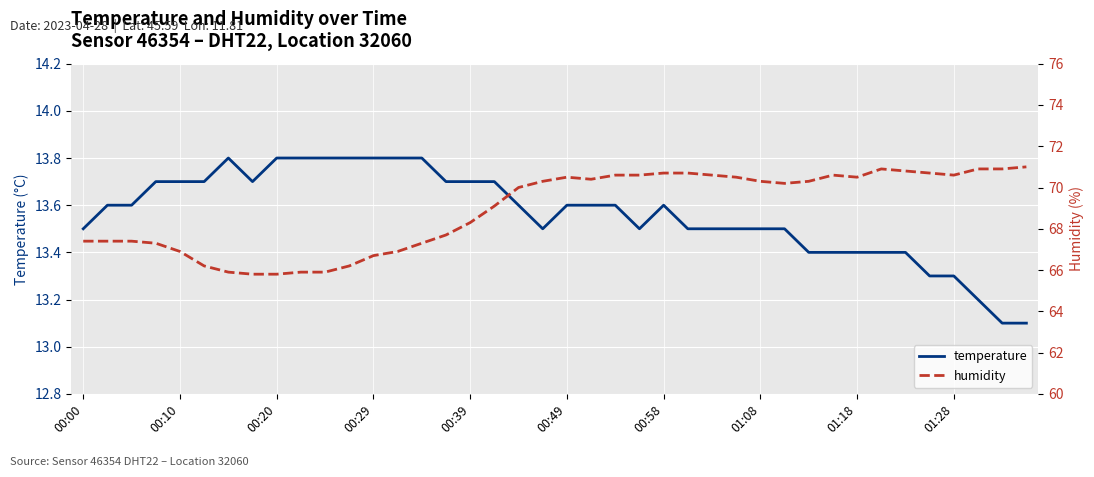

What is the difference between the second highest and second lowest values in the temperature series?

0.7